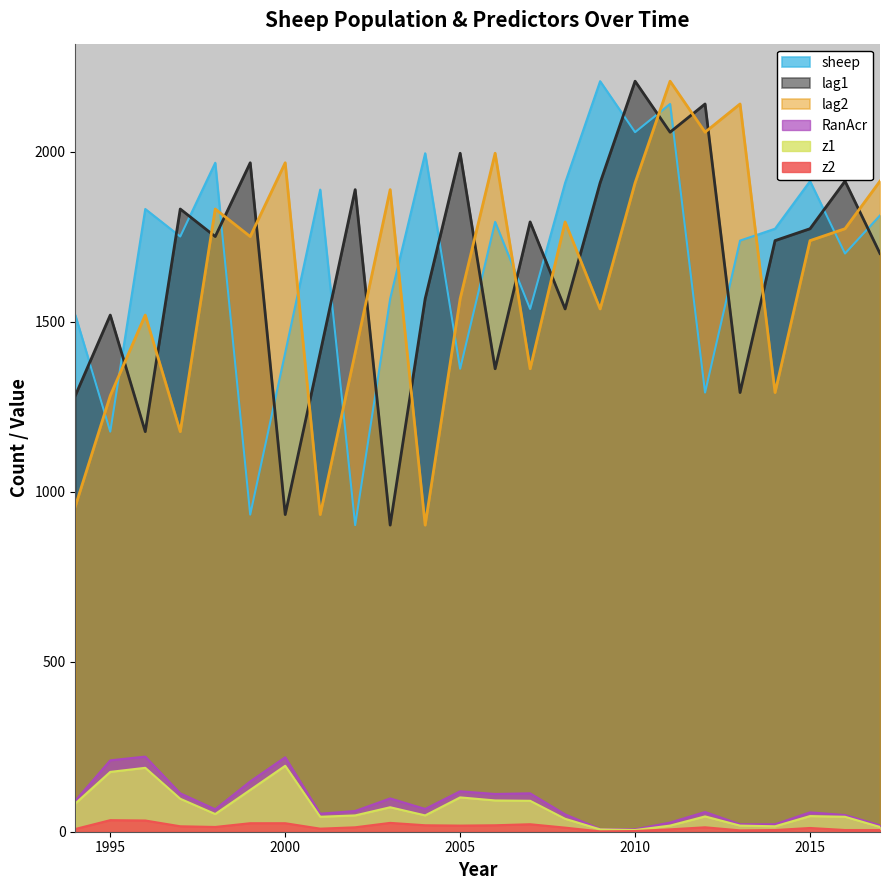

Read the RanAcr value at 2004, to the nearest 5.

65